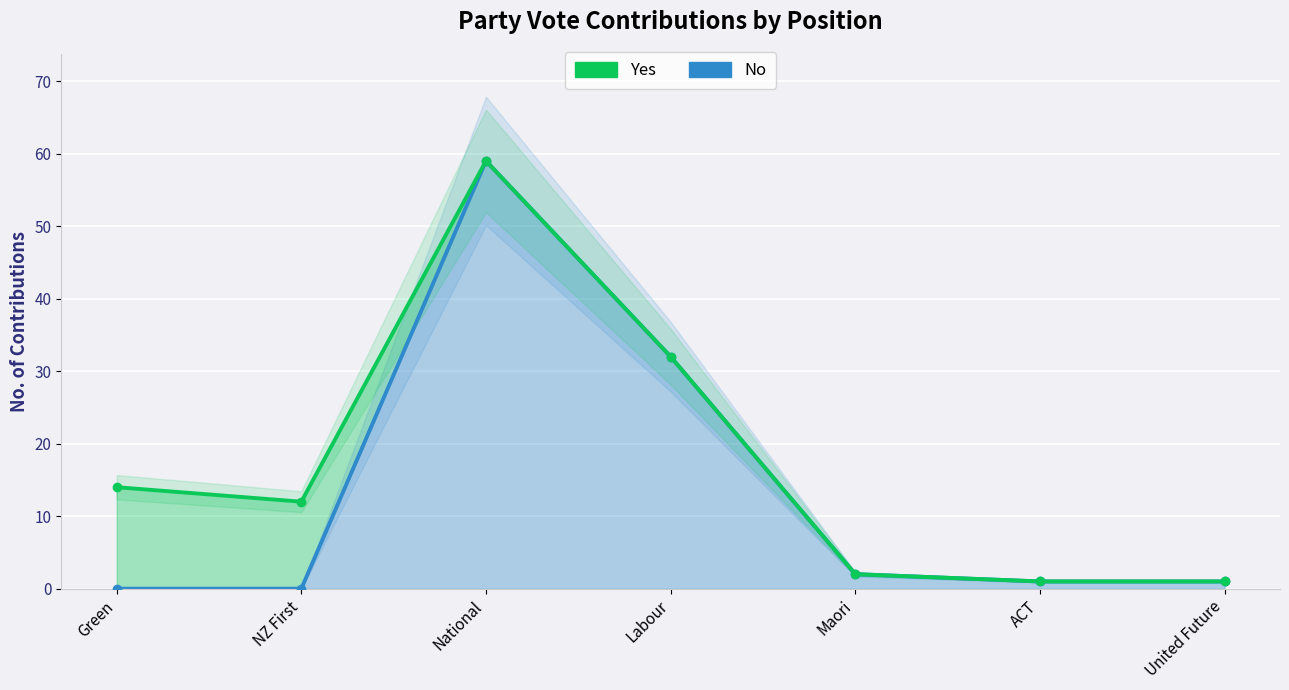

List the series in order of their peak value, lowest first.

No, Yes